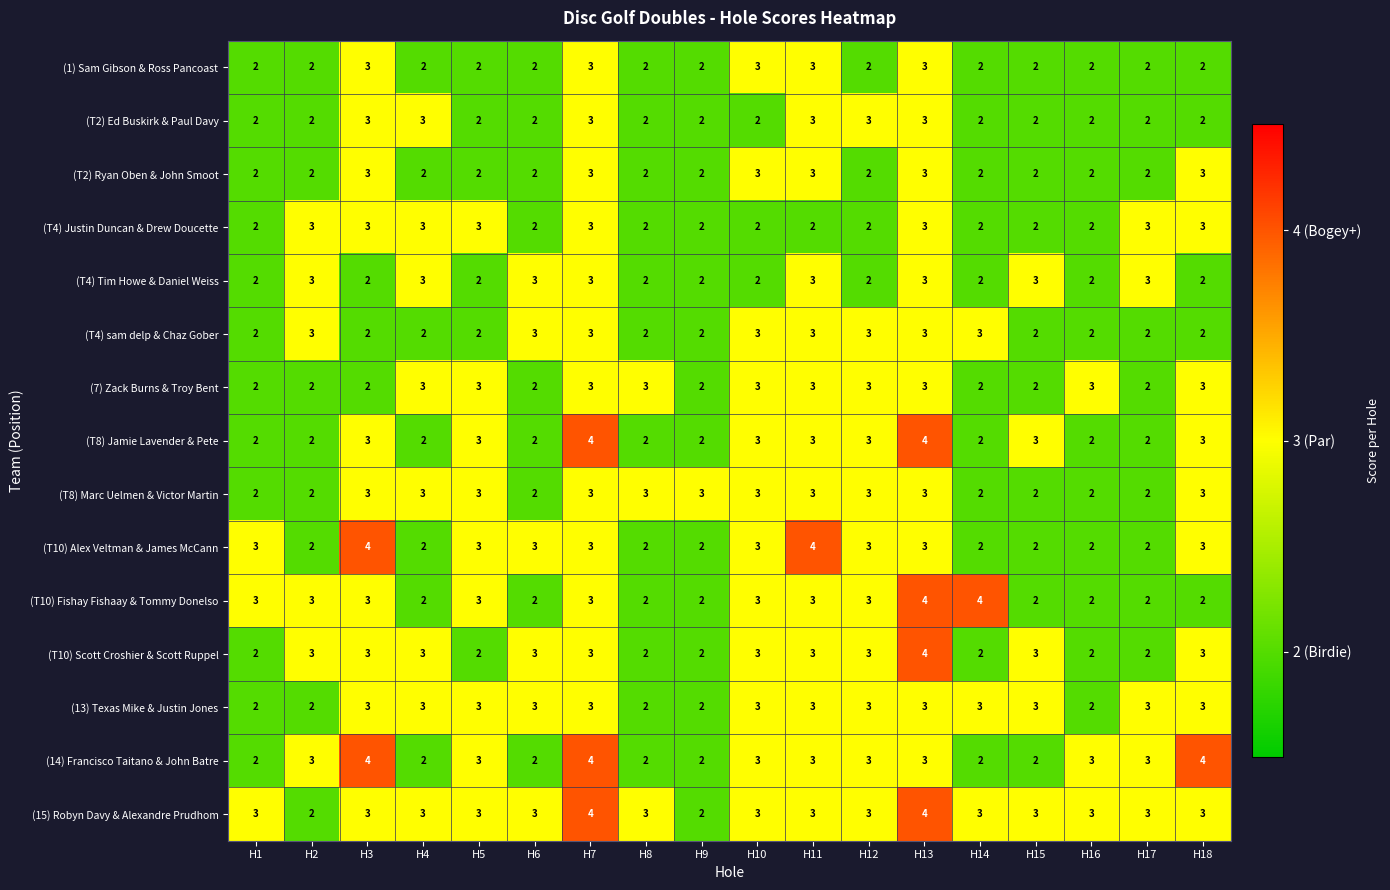

What is the average value of the (T10) Scott Croshier & Scott Ruppel series?

3